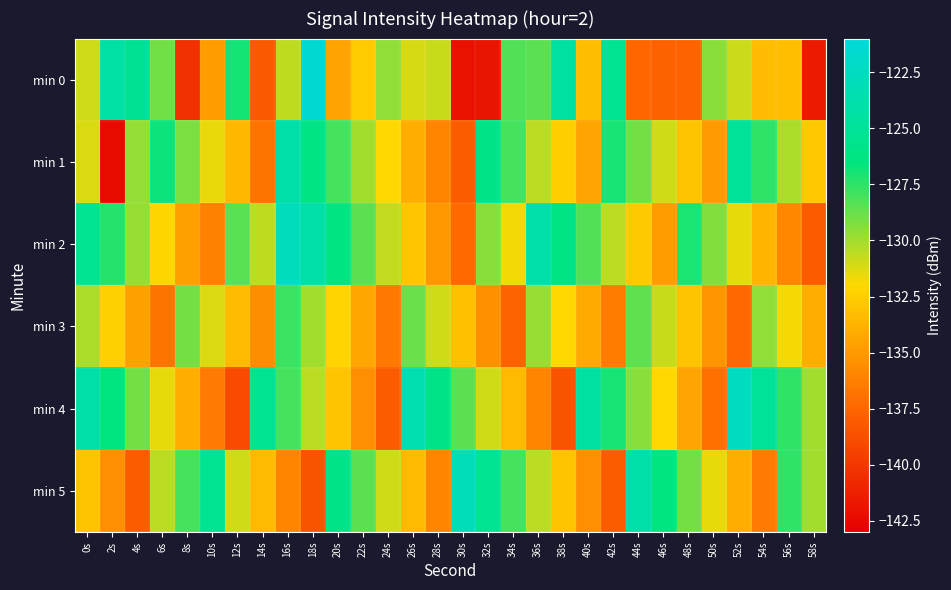

At which category does the chart reach its minimum across all series?

2s